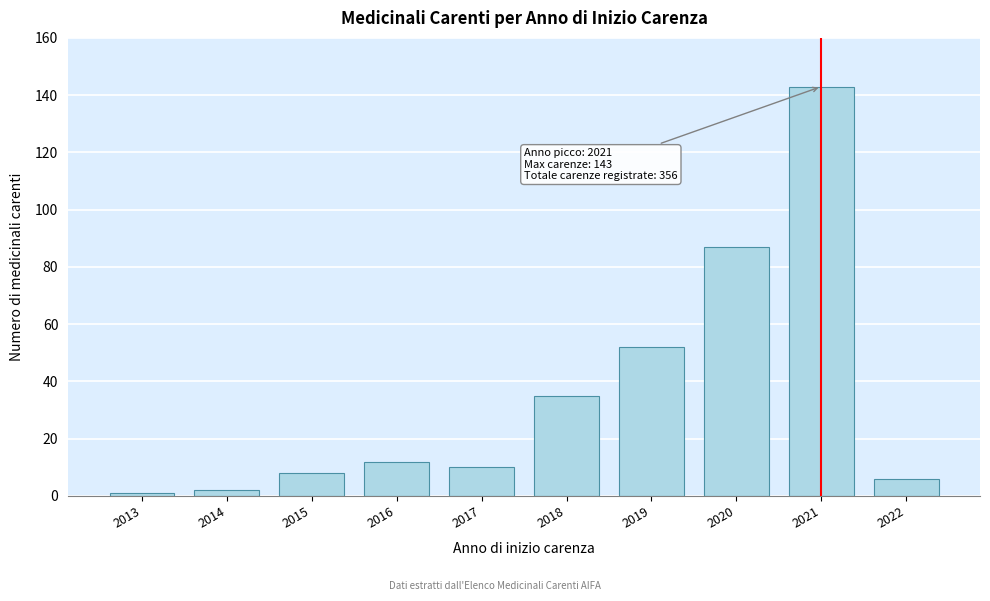

Reading right to left, list all the values displayed in this chart.

2022=6	2021=143	2020=87	2019=52	2018=35	2017=10	2016=12	2015=8	2014=2	2013=1